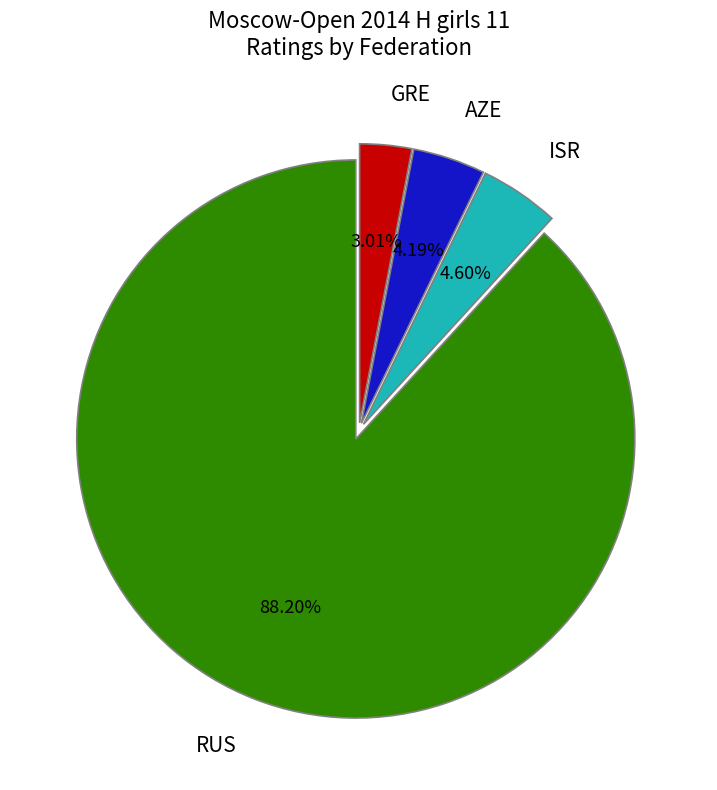

Combined, do RUS and GRE account for over 50%?

Yes